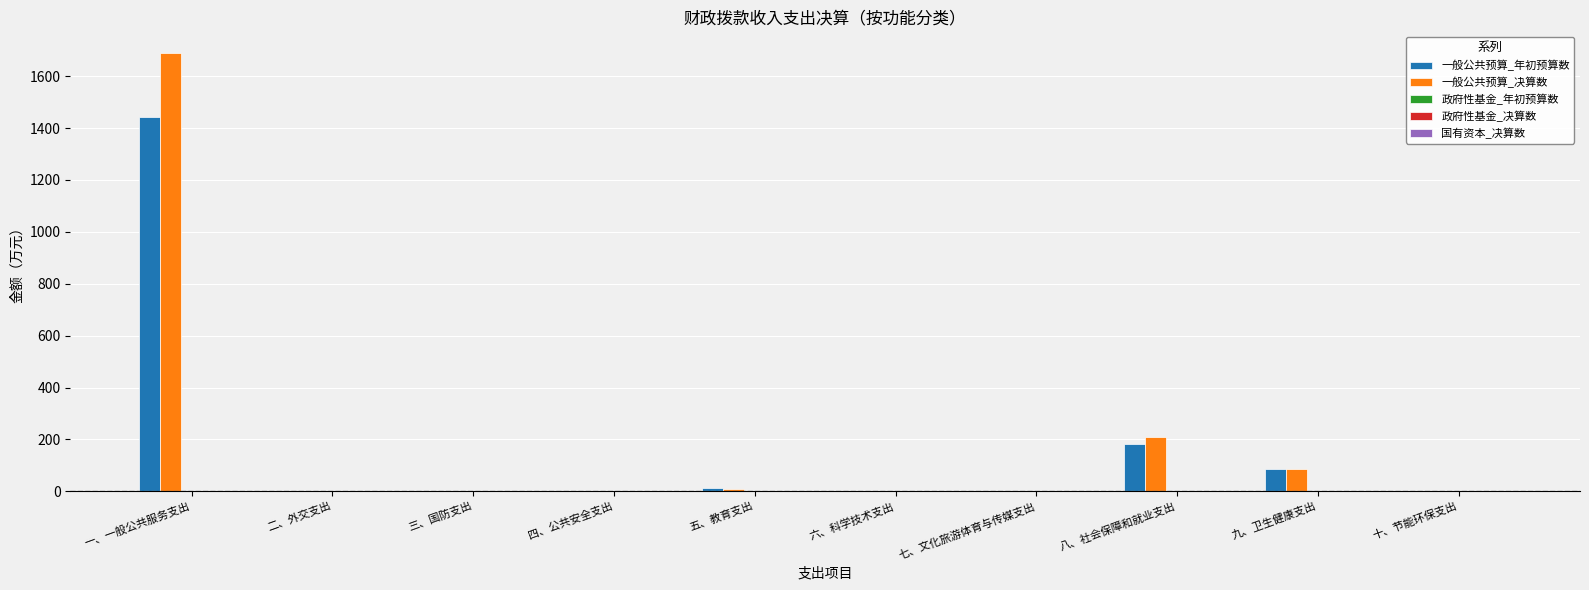

The 一般公共预算_年初预算数 series shows 499.0 at 四、公共安全支出. True or false?

False